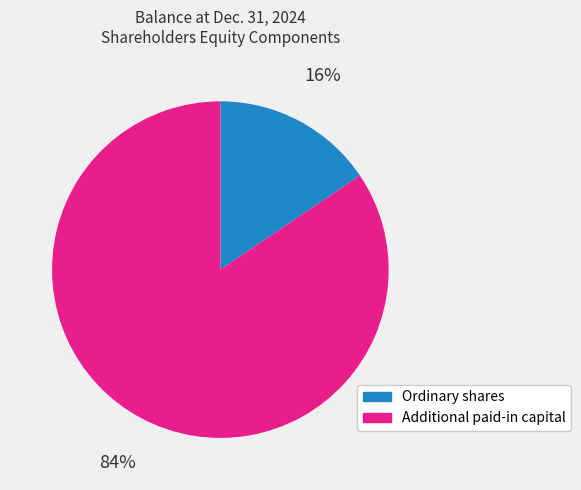

How many slices are in this pie chart?

2